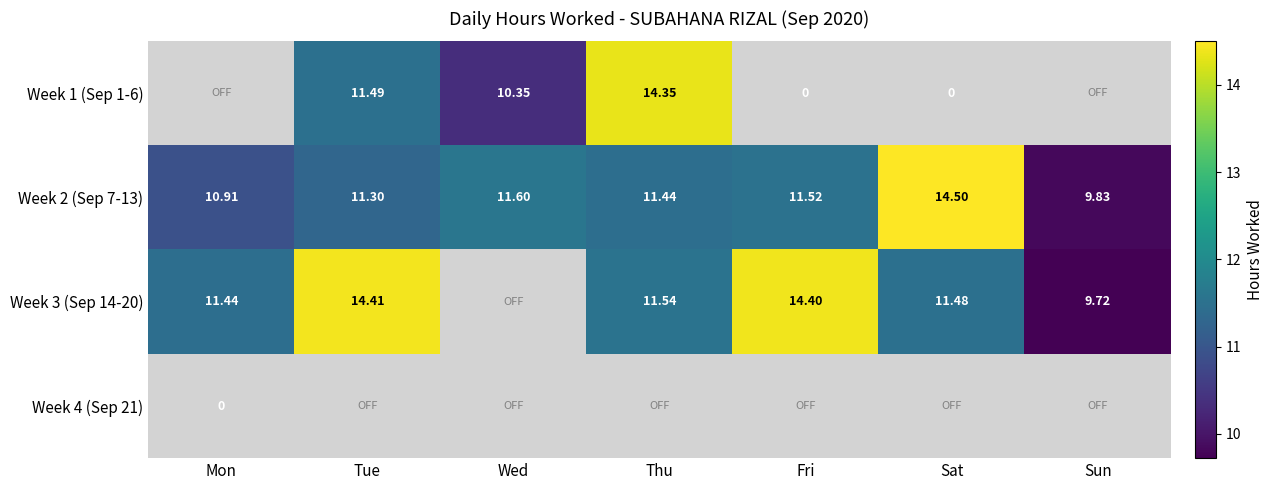

Is the value of Week 3 (Sep 14-20) at Sun greater than the value of Week 2 (Sep 7-13) at Sun?

No